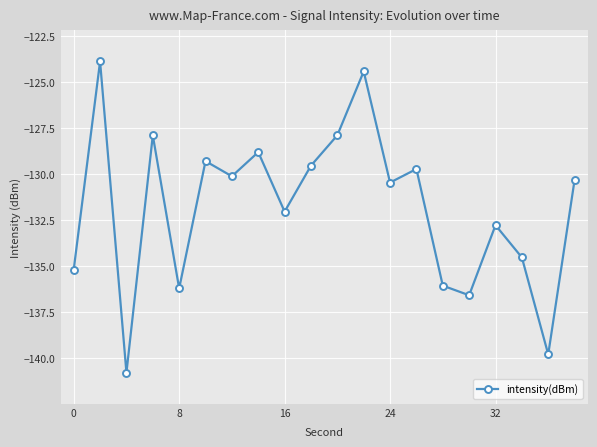

How many points are higher than both their immediate neighbors (excluding endpoints)?

7